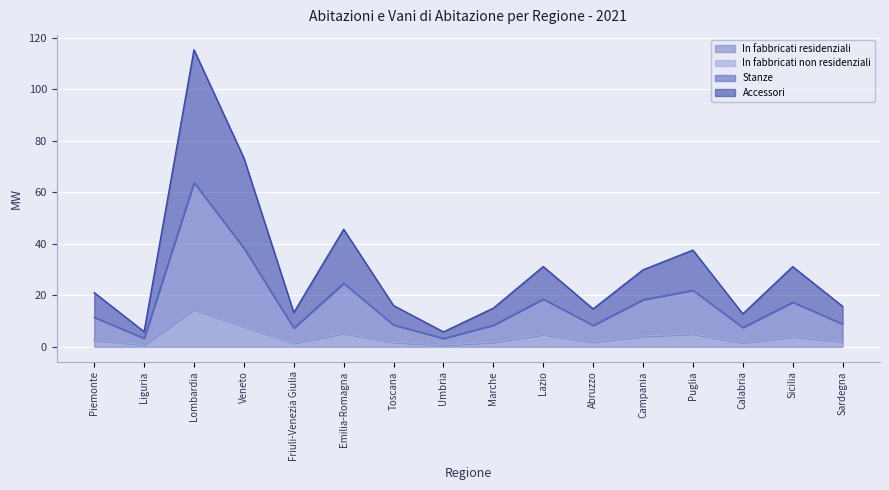

Which category has the highest value in the In fabbricati residenziali series?

Lombardia